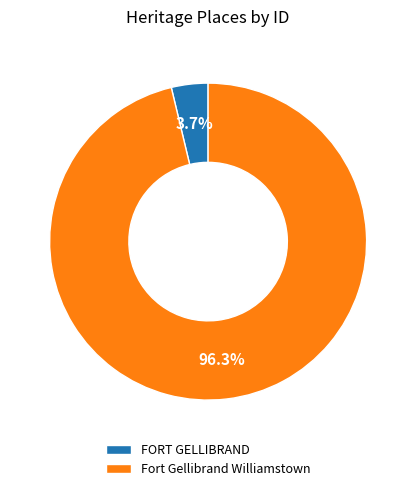

Which has a higher value, Fort Gellibrand Williamstown or FORT GELLIBRAND?

Fort Gellibrand Williamstown